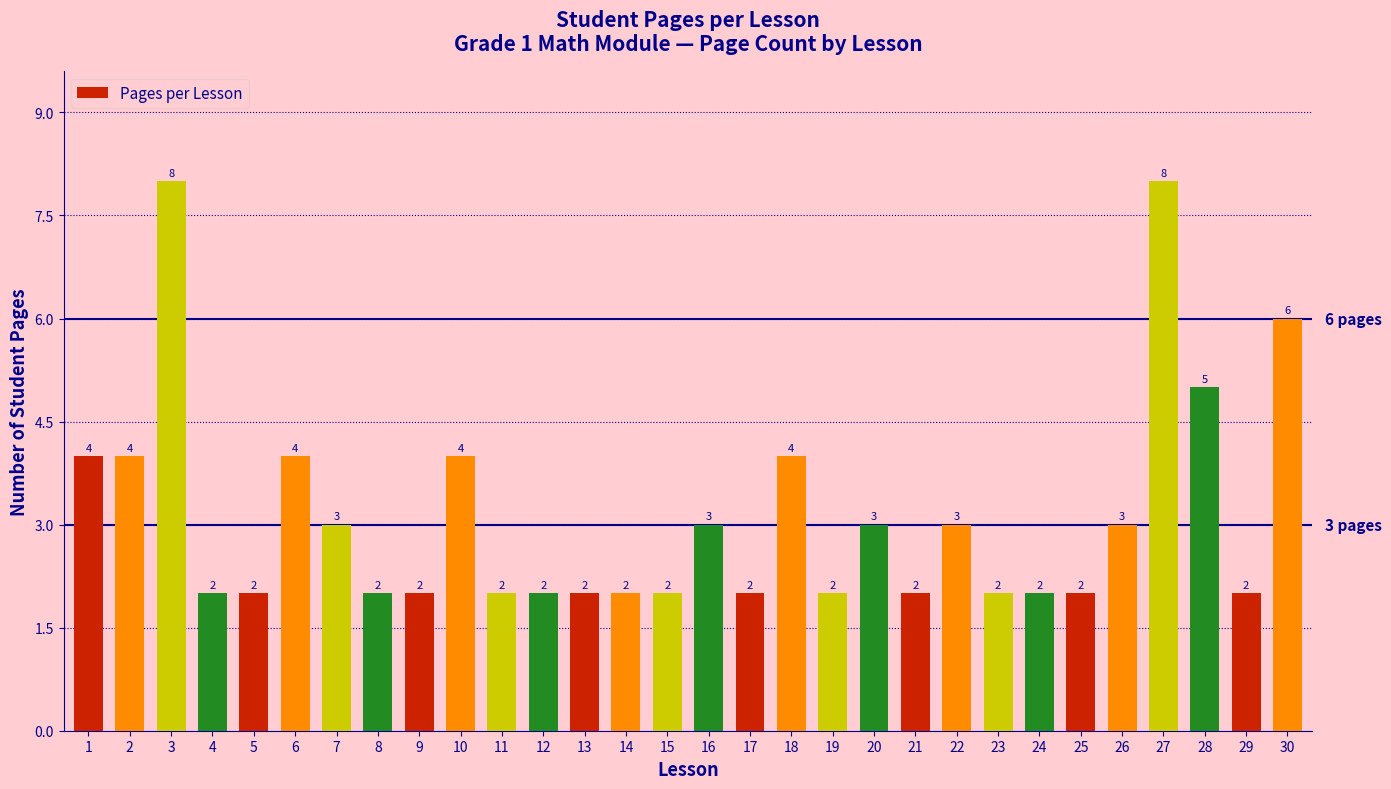

Read the value at 25.

2